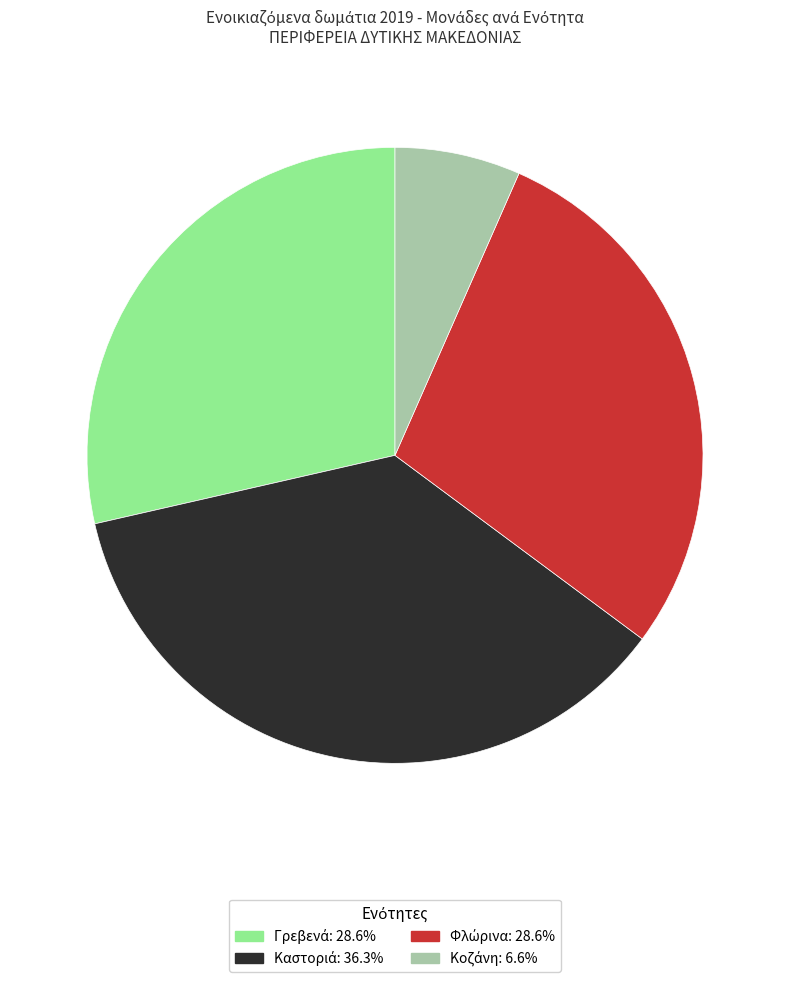

Is there any slice that represents more than half of the pie?

No